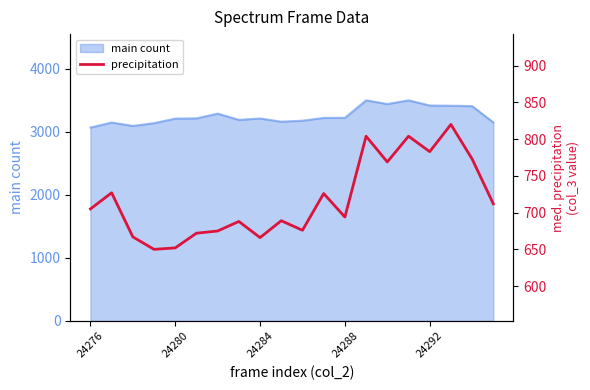

True or false: main count has a value of 5498 at 24288.

False